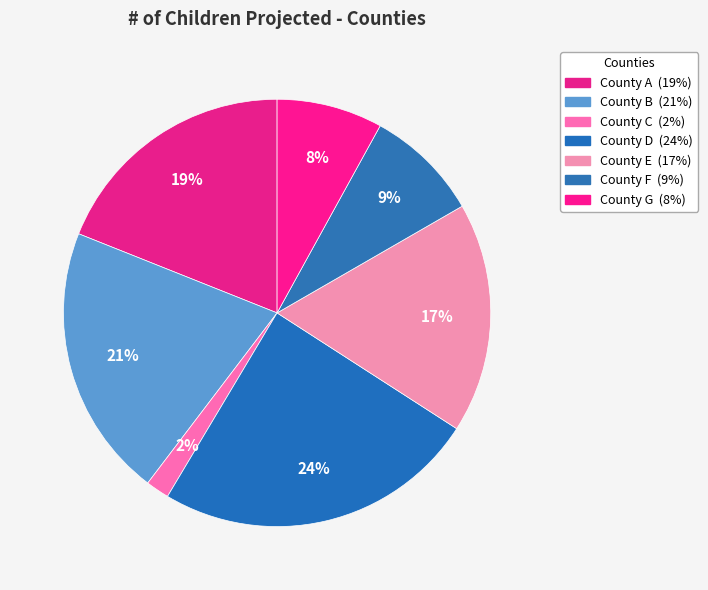

Is there a majority slice in this chart?

No